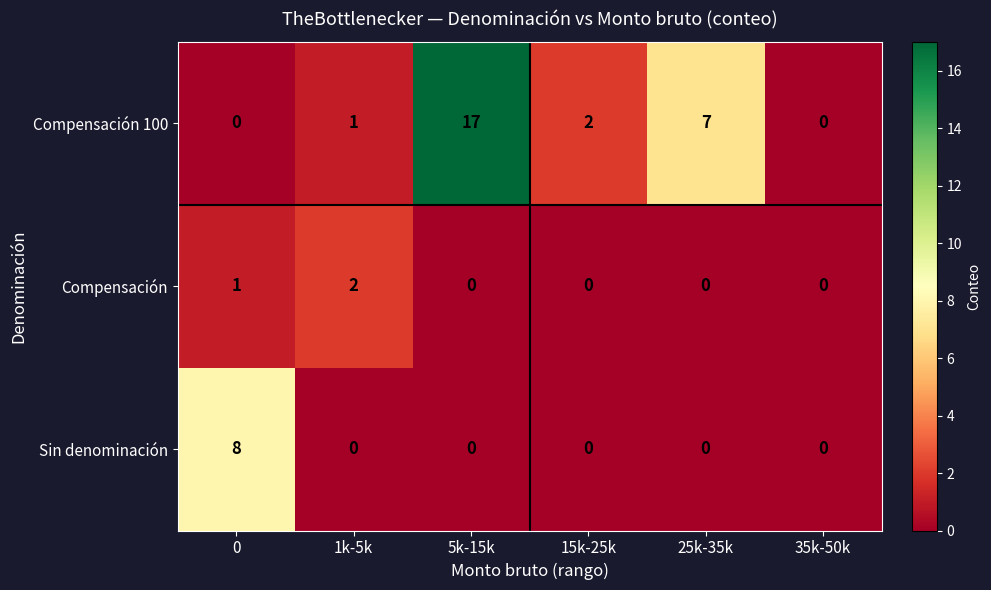

How many positive values does the Compensación series have?

2